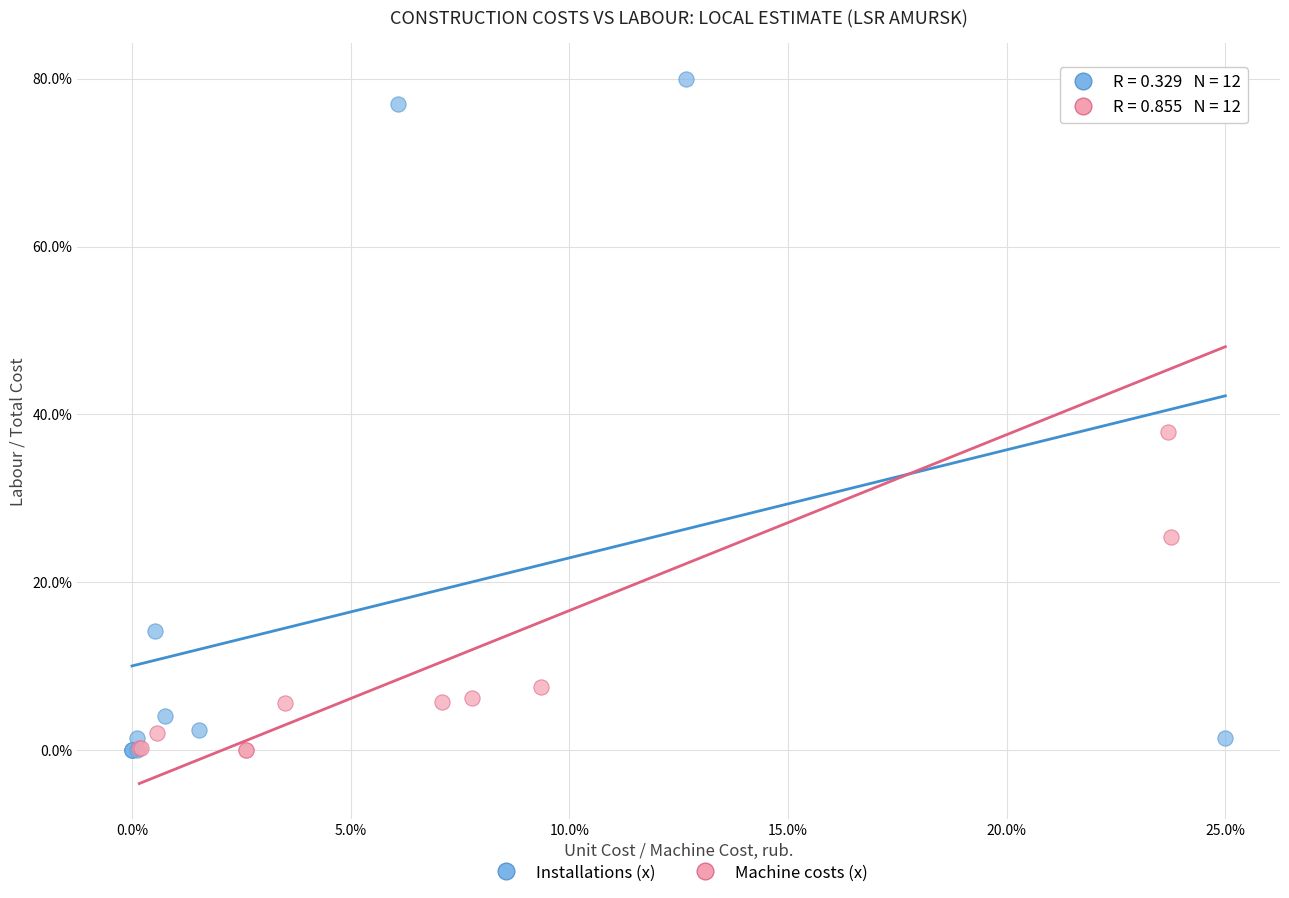

What are all the series names shown in the legend?

Installations (x), Machine costs (x)